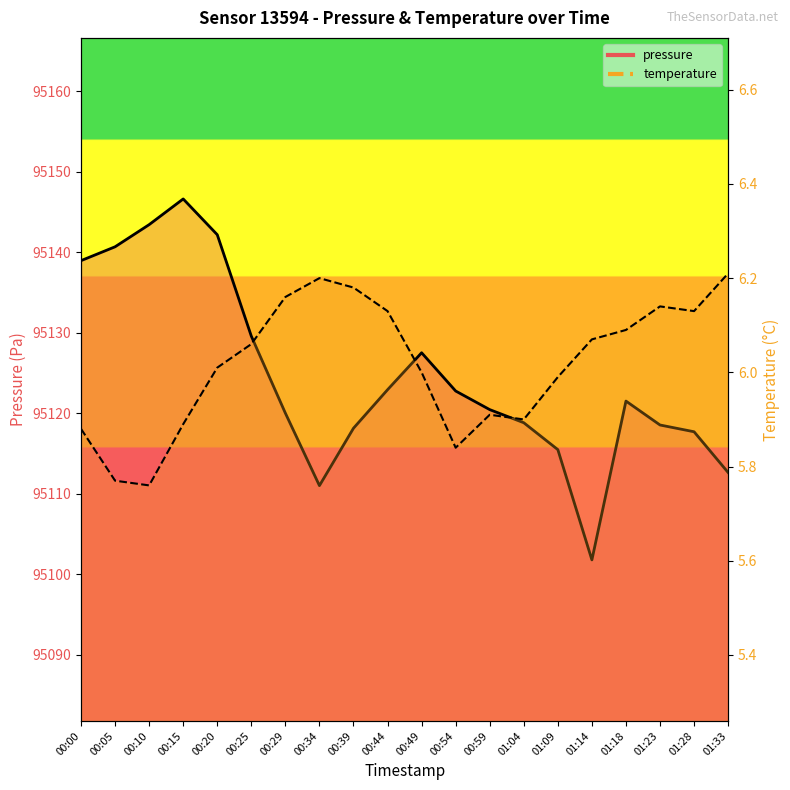

What is the difference between the highest and lowest values at 01:09?

95109.5